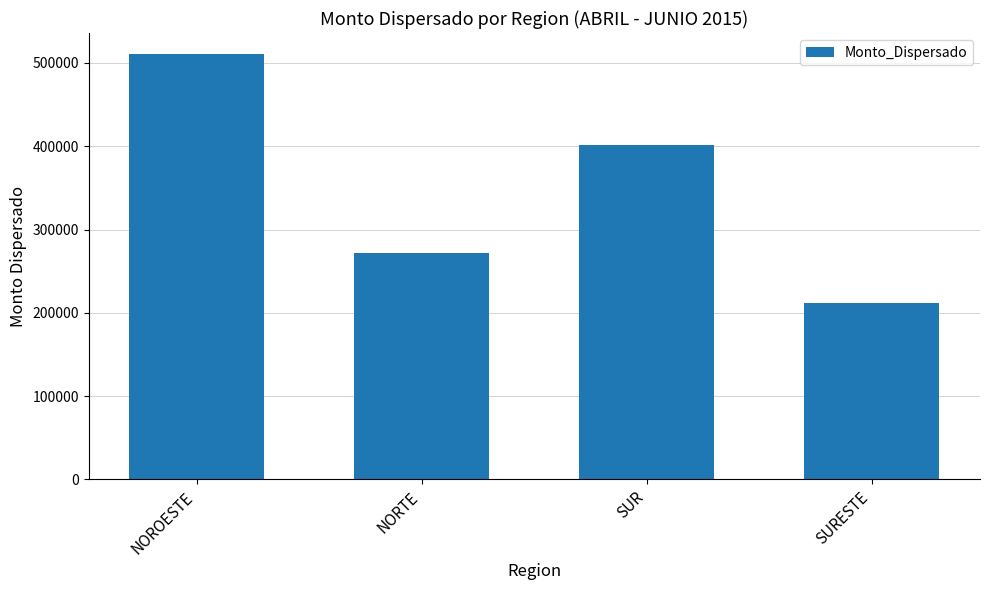

What is the maximum value shown in the chart?

510329.2